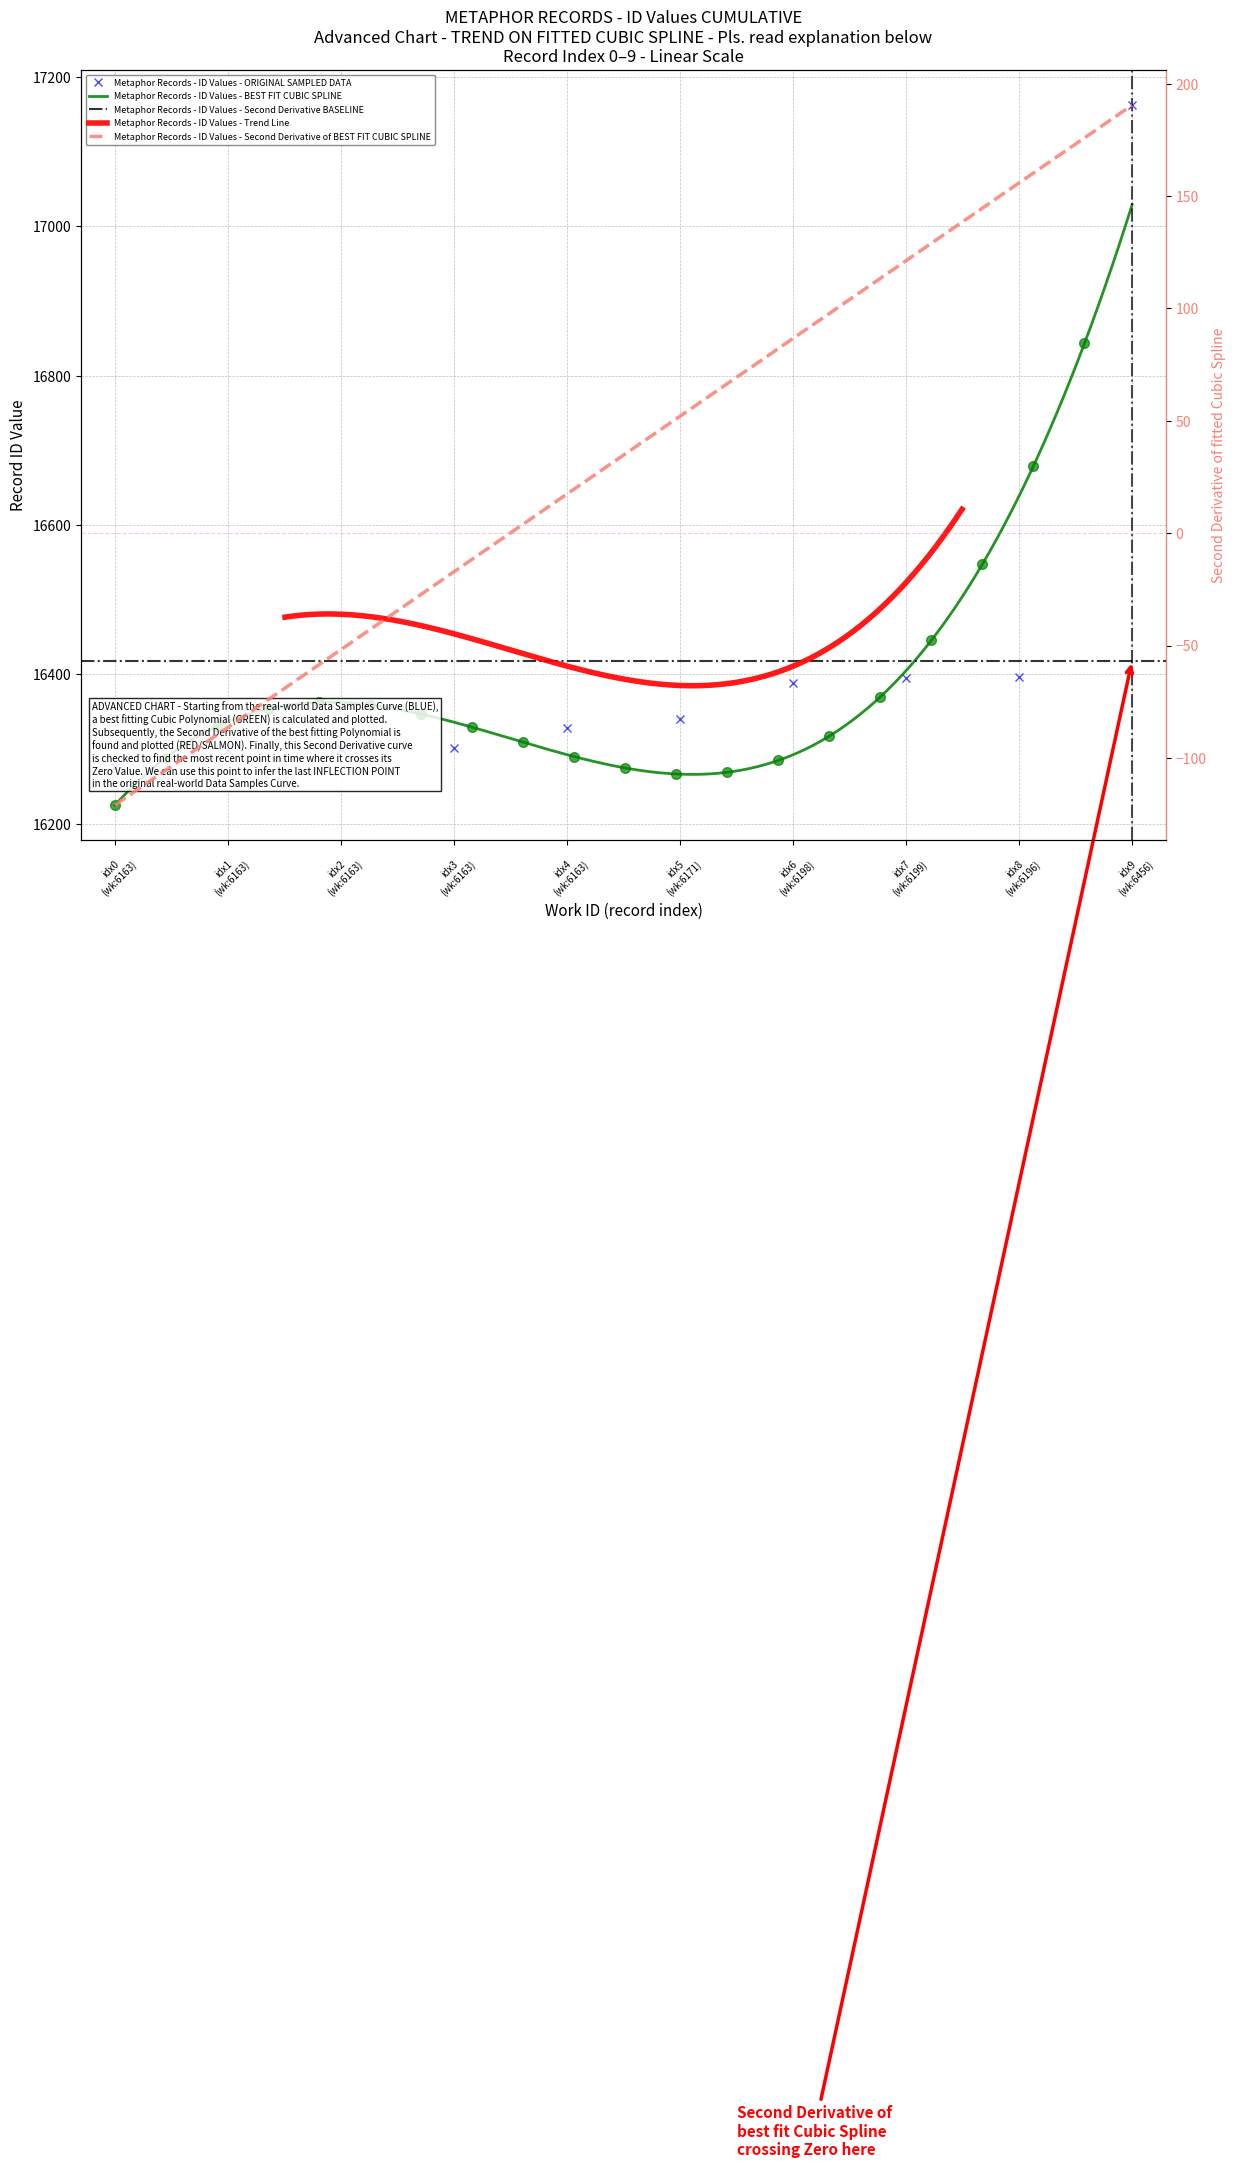

Is this an area chart (filled region under the line)?

No